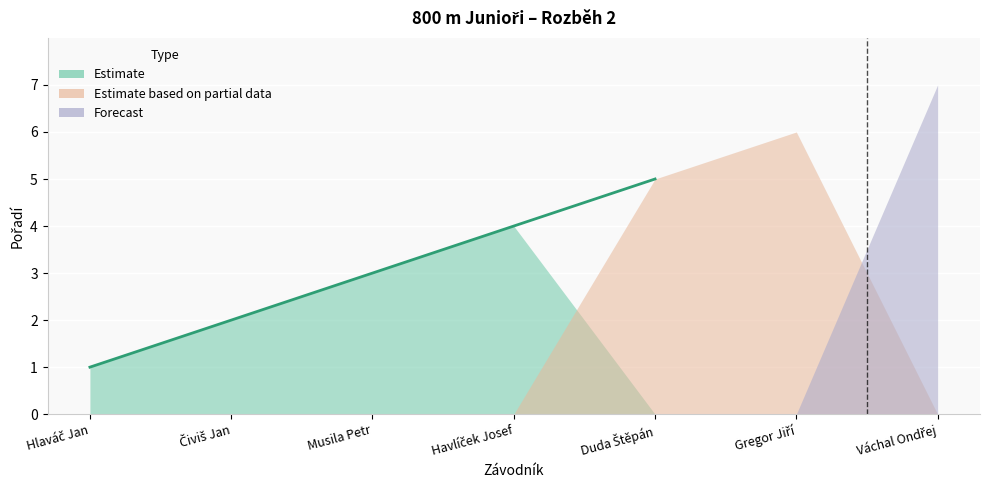

How many values are between 2 and 6?

5